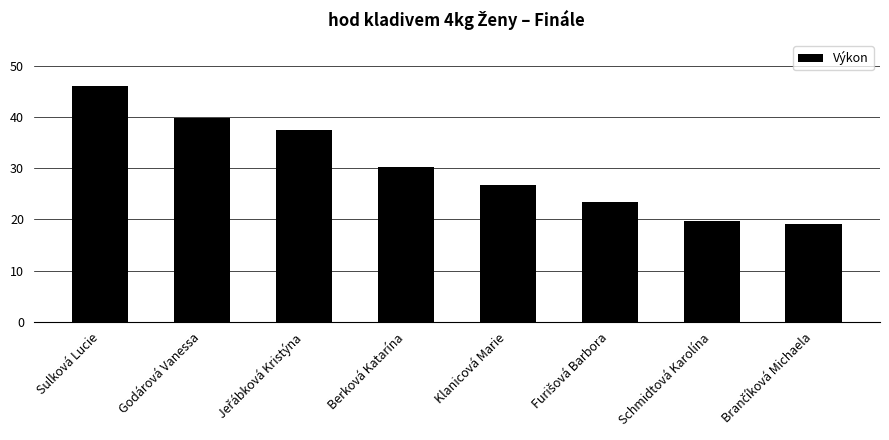

Reading left to right, list all the values displayed in this chart.

46.1	39.7	37.4	30.2	26.6	23.4	19.7	19.1